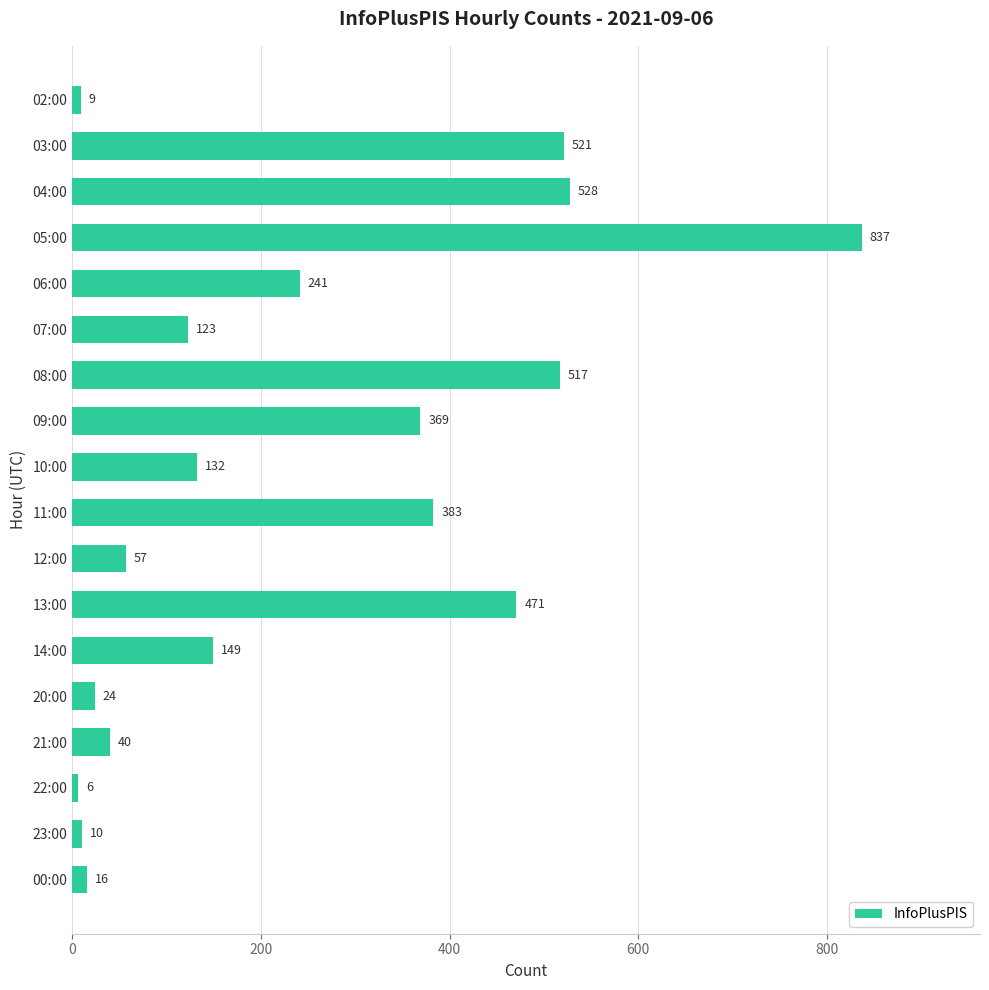

What is the value of the 1st bar from the top?

9